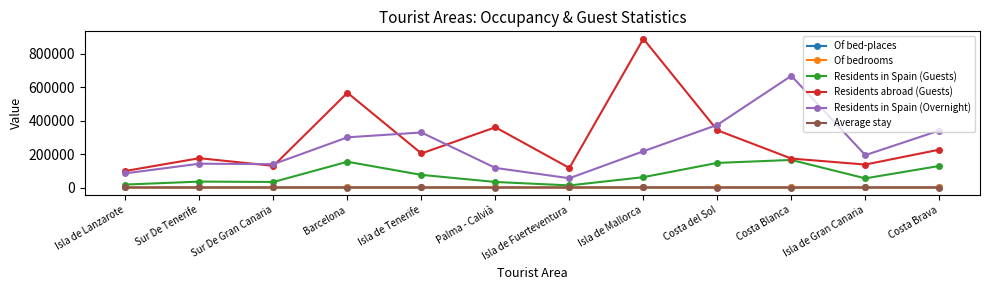

In Residents abroad (Guests), how many points are lower than both neighbors (excluding endpoints)?

4